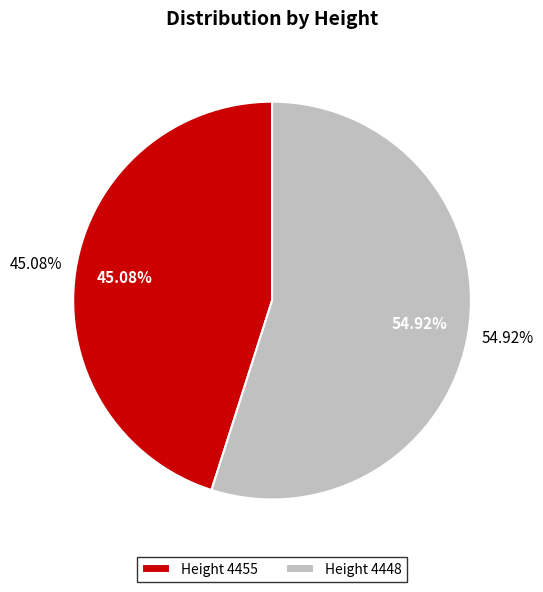

What percentage is the 4448 slice, to the nearest percent?

55%